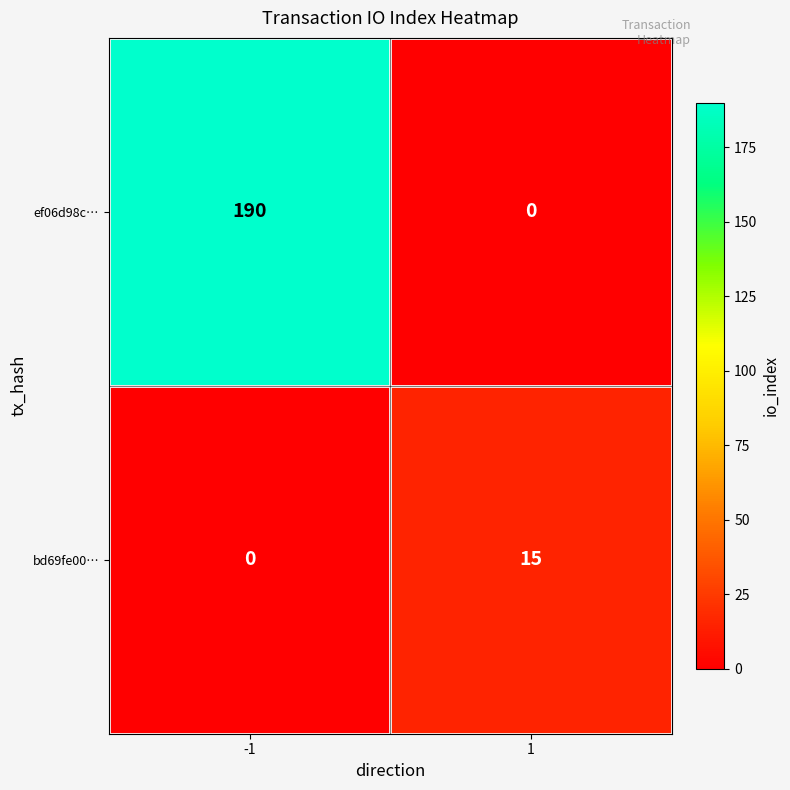

Reading left to right, what are all the values shown in this chart?

ef06d98c…: 190	0
bd69fe00…: 0	15